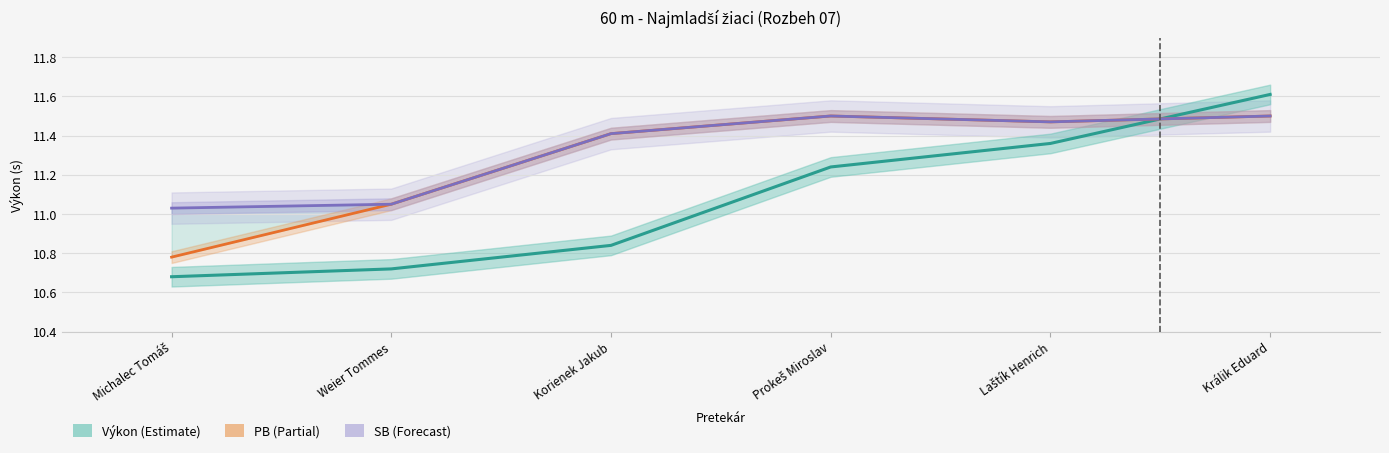

Which category has the lowest value across all series?

Michalec Tomáš